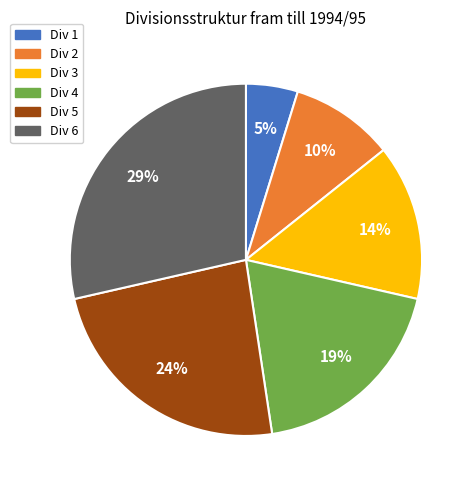

How many slices are in this pie chart?

6